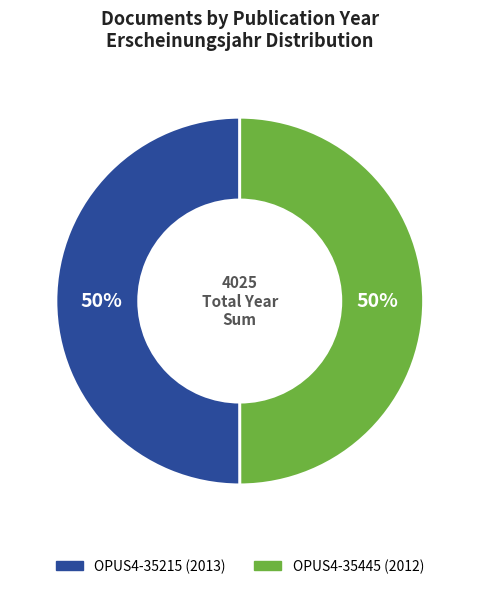

How many segments does this pie chart have?

2